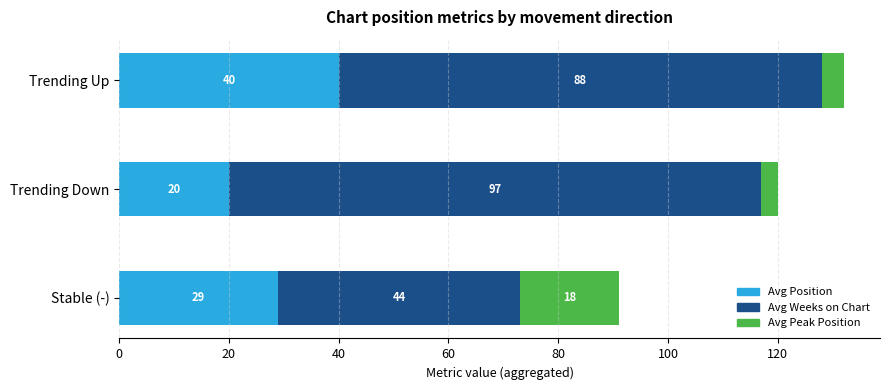

Does the chart contain any negative values?

No